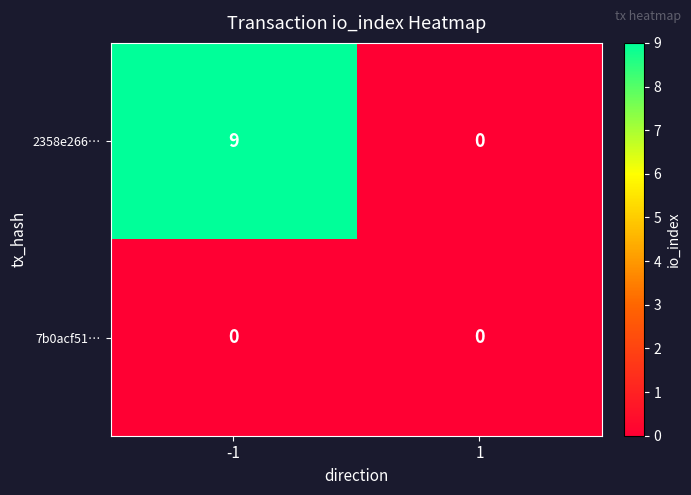

Reading right to left, what are all the values shown in this chart?

2358e266…: 0	9
7b0acf51…: 0	0